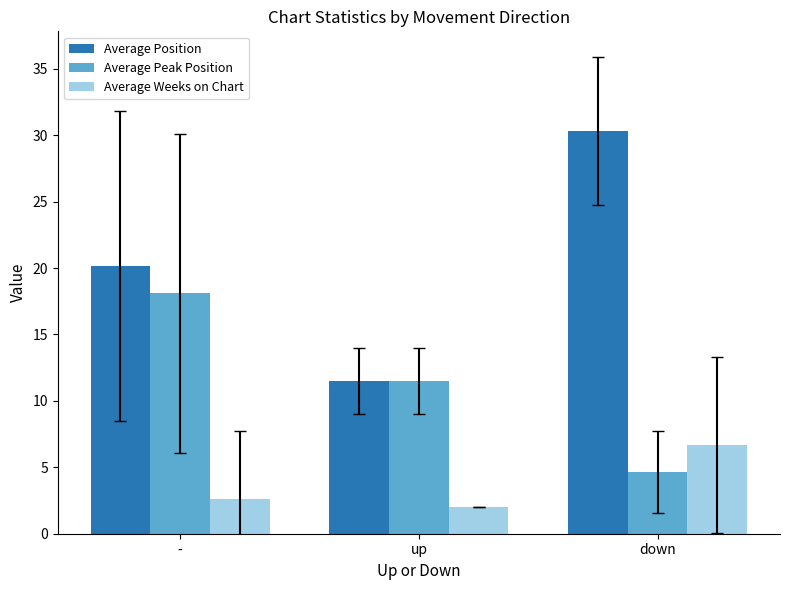

The Average Position series shows 20.2 at -. True or false?

True